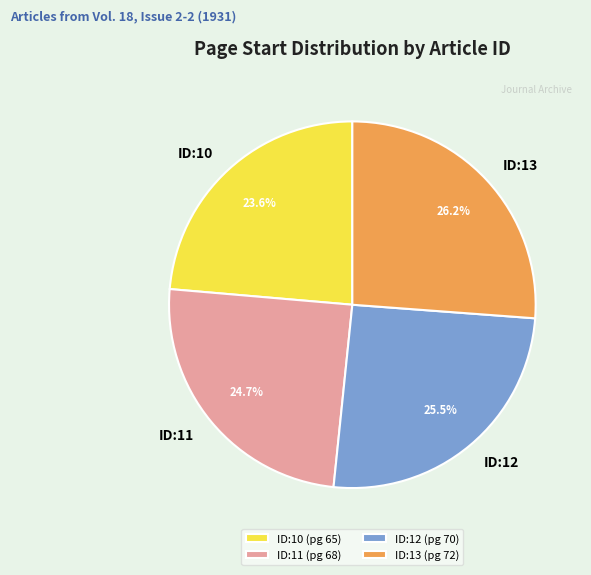

To the nearest percent, what is the difference between the largest and smallest slice percentages?

3%